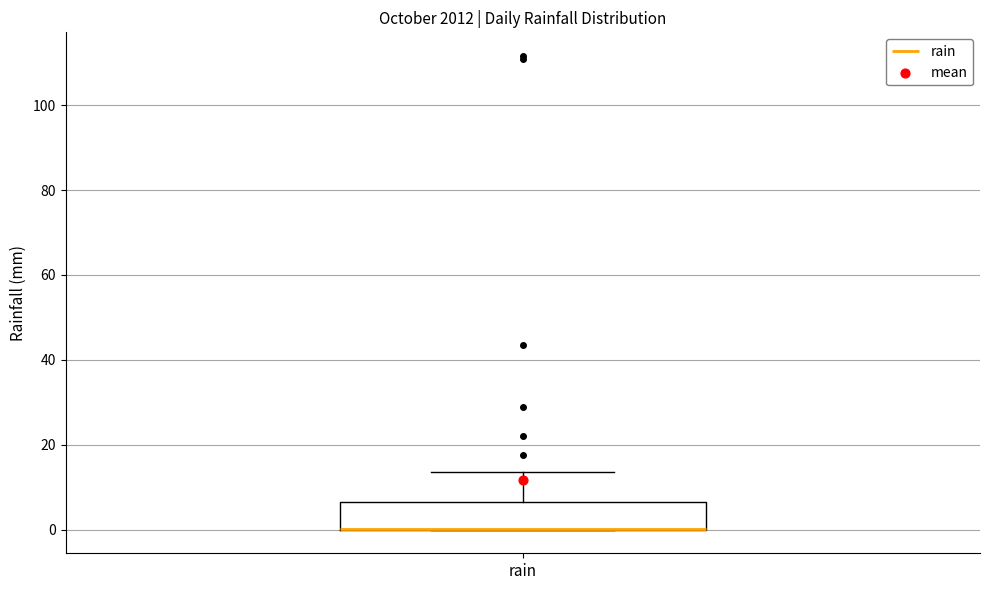

Read this box plot against the y-axis: the position of the median line, the range covered by the box, and the ends of both whiskers. The values are not printed on the chart, so give them approximately, as read against the axis.

median 0 (drawn on the box's lower edge), box 0 to 6, whiskers 0 to 14